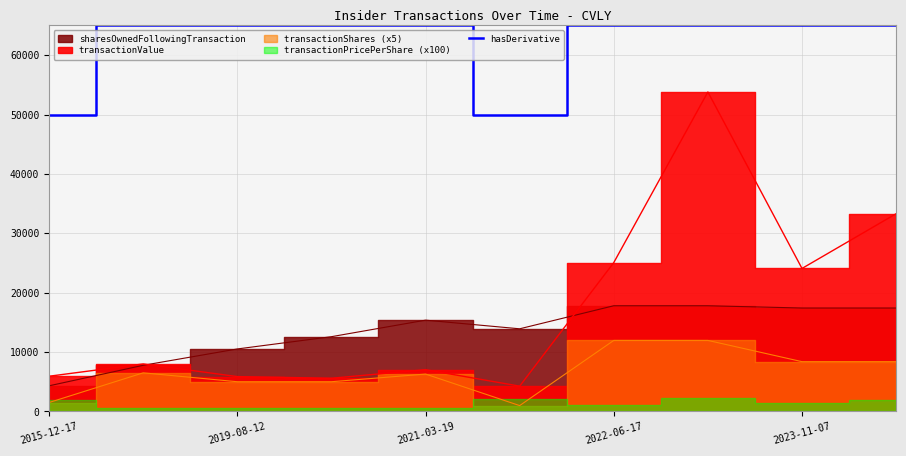

How many lines are shown in the chart?

1